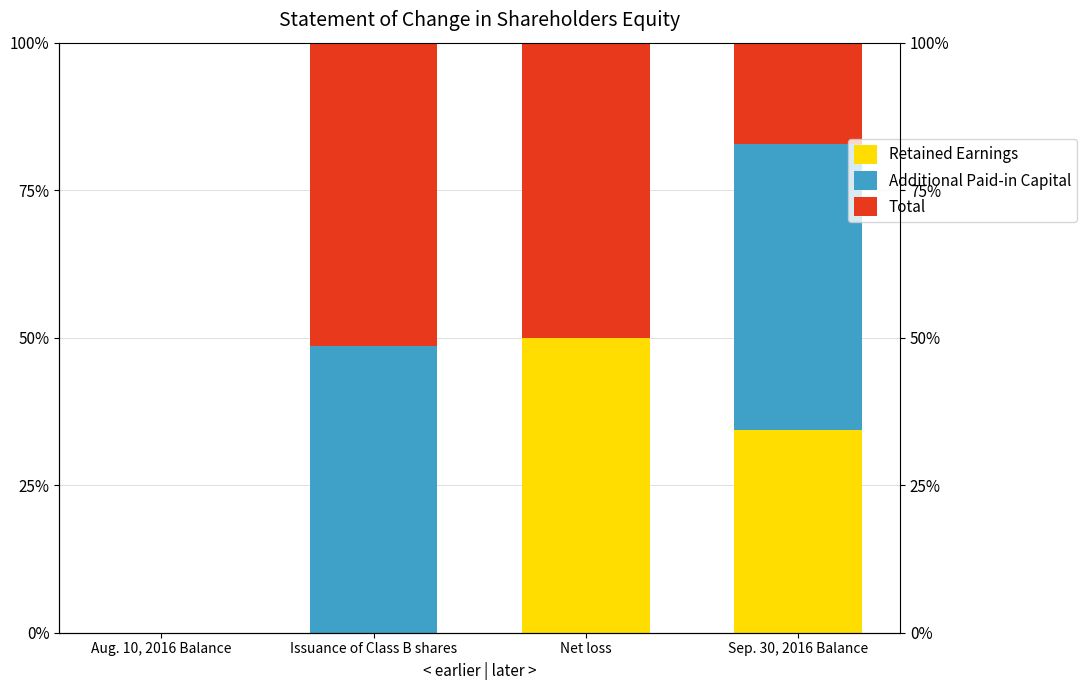

What is the total value across all series at Issuance of Class B shares?

100.0